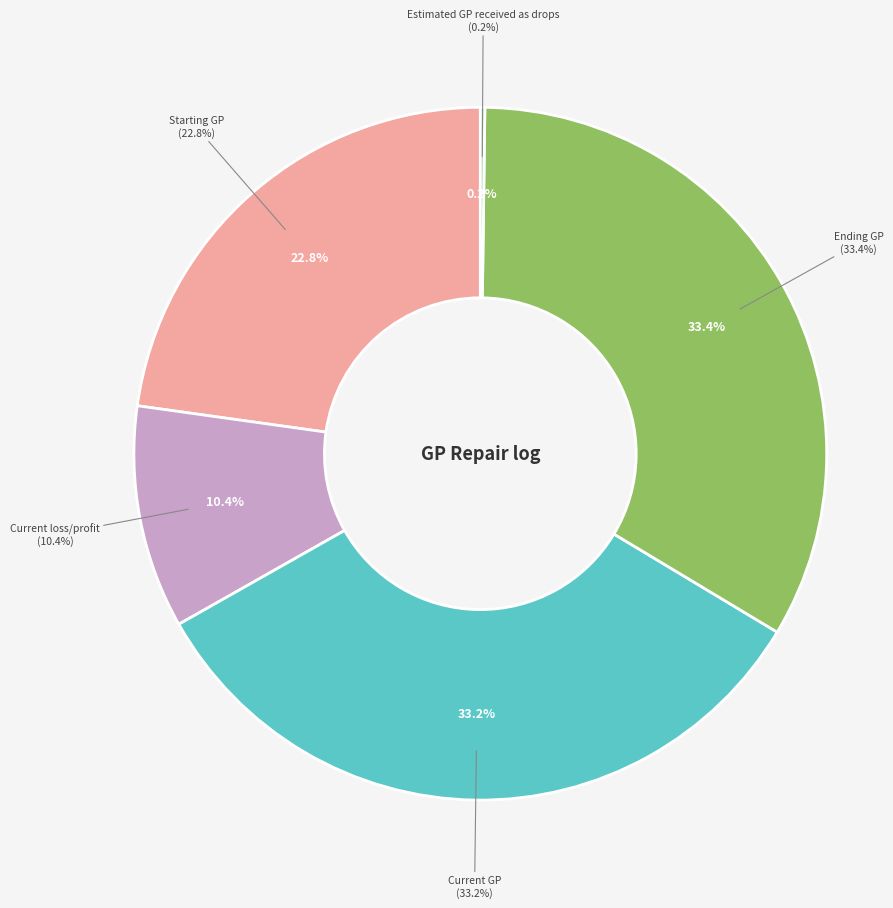

How many slices are in this pie chart?

5